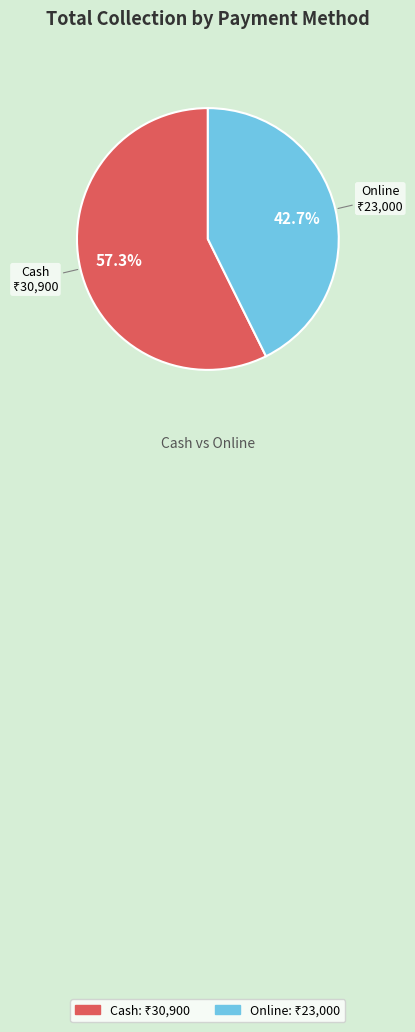

To the nearest percent, what percentage of the pie is Cash?

57%